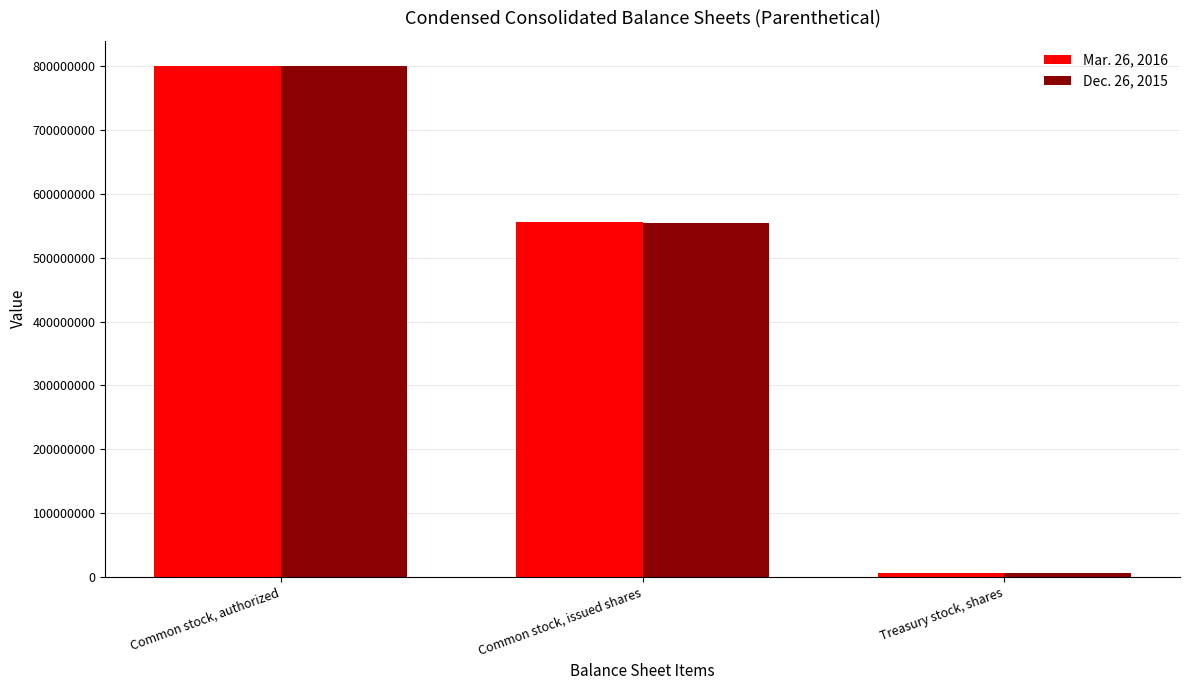

At Common stock, issued shares, list the series in order from largest to smallest.

Mar. 26, 2016, Dec. 26, 2015